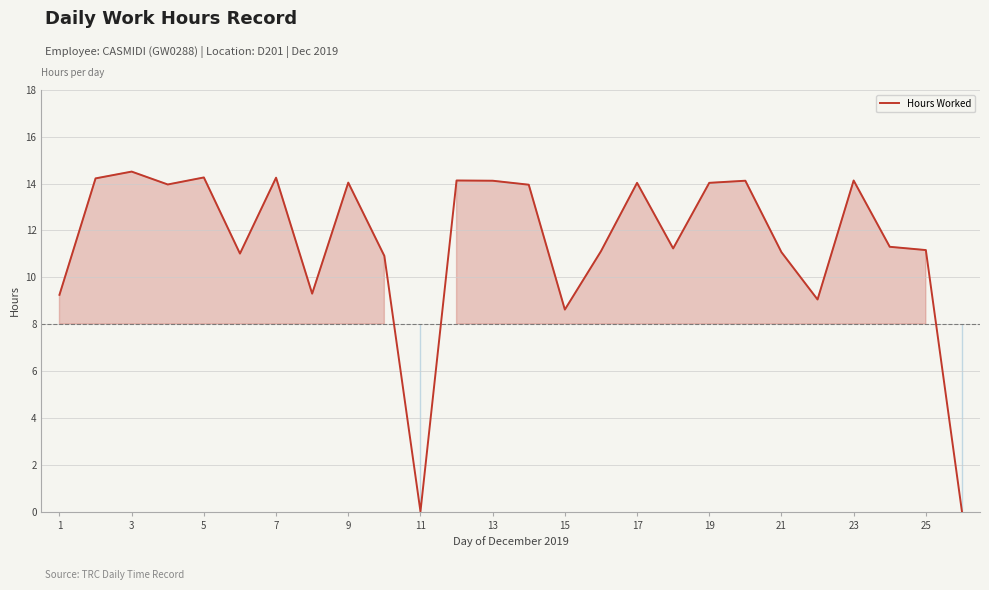

How many values are below 13?

13